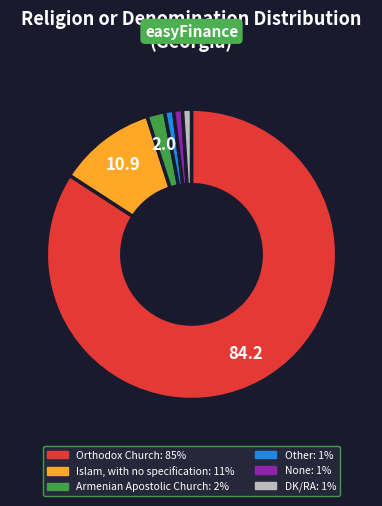

Combined, do None and DK/RA account for over 50%?

No